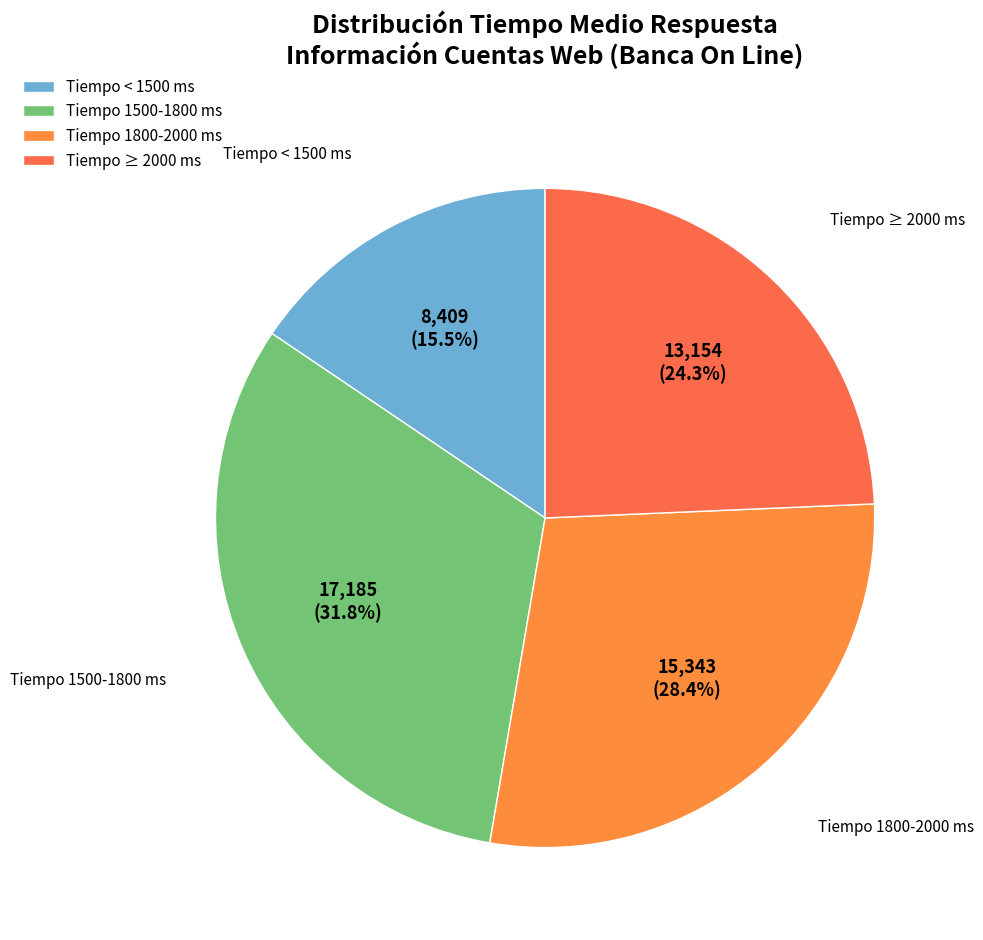

How many slices are in this pie chart?

4